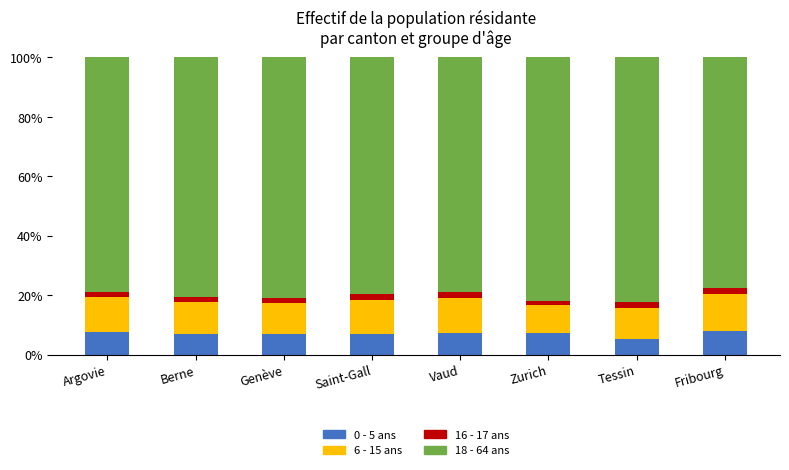

What is the average value of the 0 - 5 ans series?

7.0